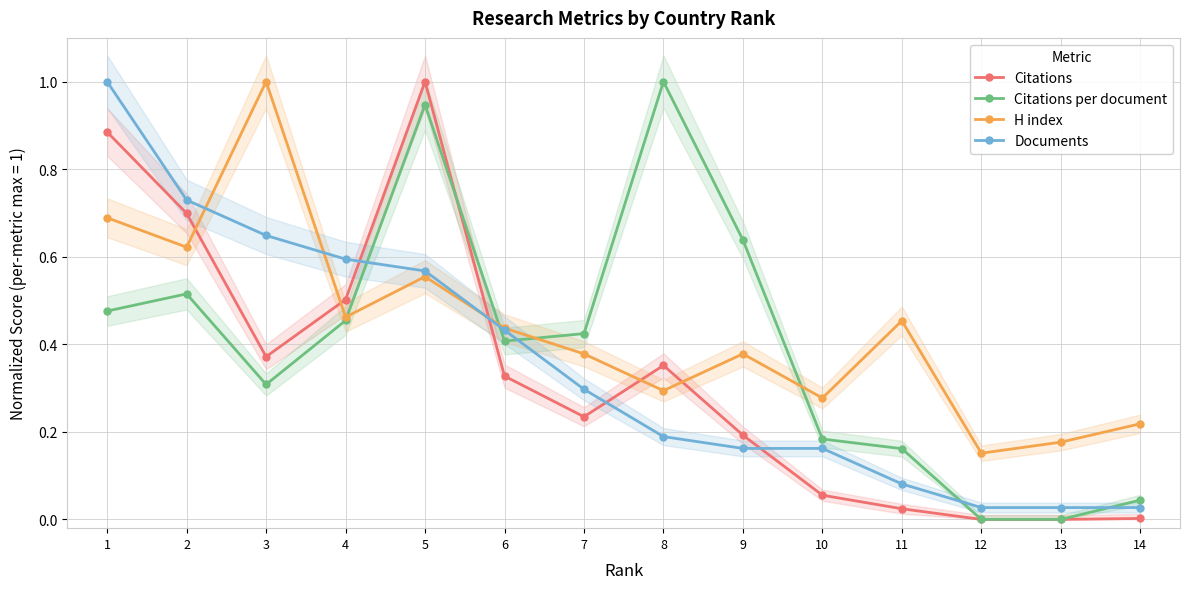

Where is Citations nearest to the value 0?

12